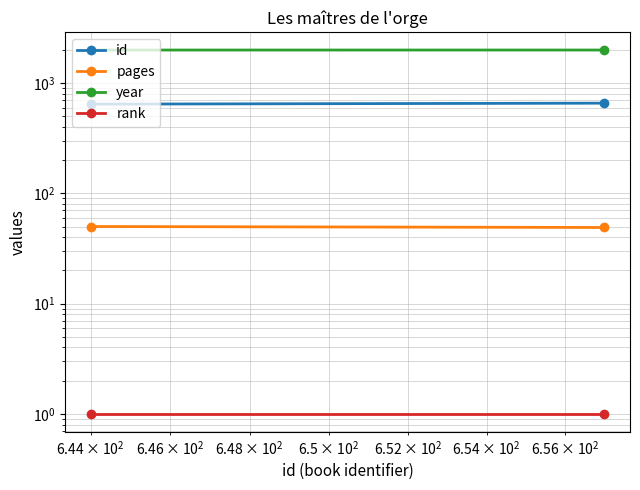

What is the average value of the id series?

650